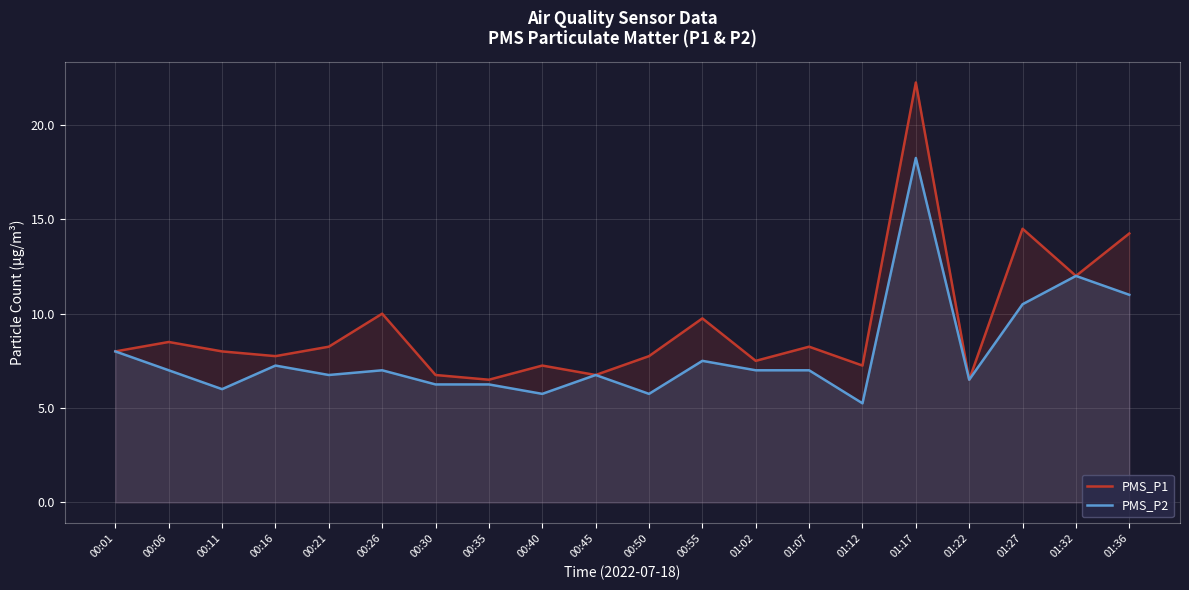

What is the sum of all PMS_P1 values?

187.8